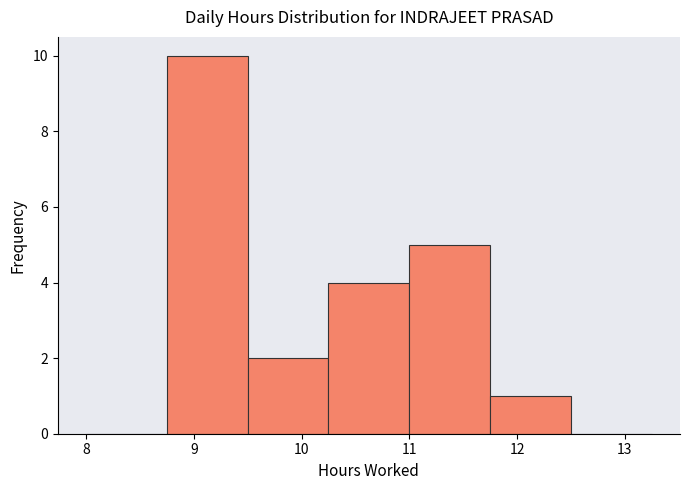

Reading left to right, list every bar in this chart as the range it spans on the x-axis followed by its height. Neither the bar edges nor the heights are printed on the chart, so give them approximately, as read against the axes.

8.00 to 8.75: 0
8.75 to 9.50: 10
9.50 to 10.25: 2
10.25 to 11.00: 4
11.00 to 11.75: 5
11.75 to 12.50: 1
12.50 to 13.25: 0